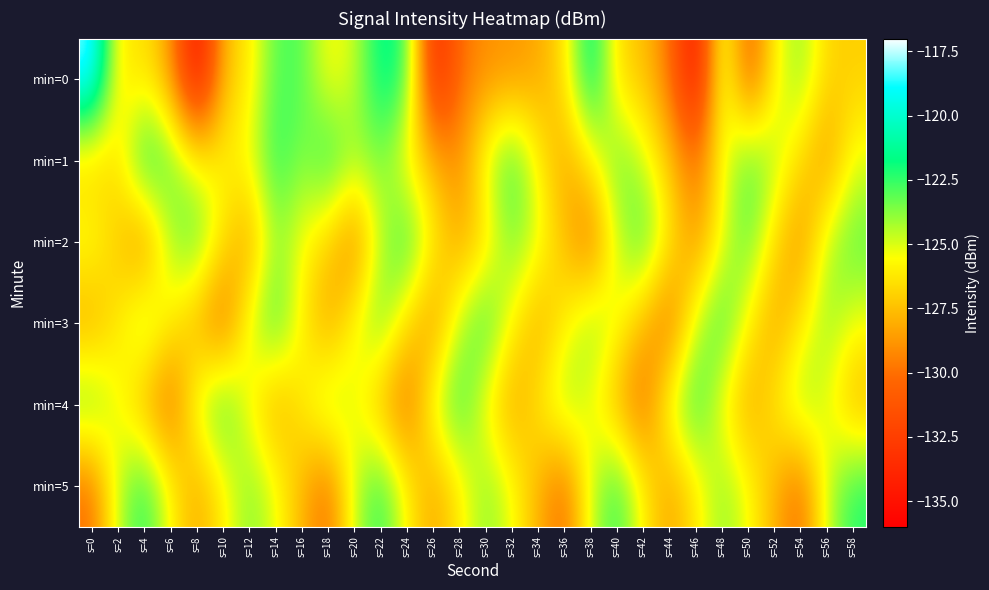

Reading left to right, list all the values displayed in this chart.

min=0: s=0=-117.7	s=2=-126.3	s=4=-126.3	s=6=-128.6	s=8=-135.6	s=10=-127.7	s=12=-126.2	s=14=-122.9	s=16=-122.9	s=18=-125.8	s=20=-124.8	s=22=-121.2	s=24=-122.5	s=26=-134.1	s=28=-130.1	s=30=-129.0	s=32=-128.9	s=34=-128.3	s=36=-126.4	s=38=-120.8	s=40=-126.7	s=42=-127.4	s=44=-129.8	s=46=-135.4	s=48=-124.2	s=50=-131.2	s=52=-125.8	s=54=-123.7	s=56=-126.9	s=58=-127.0
min=1: s=0=-127.3	s=2=-126.3	s=4=-121.5	s=6=-123.2	s=8=-125.6	s=10=-125.9	s=12=-125.2	s=14=-122.1	s=16=-123.8	s=18=-121.9	s=20=-124.0	s=22=-123.5	s=24=-126.1	s=26=-127.8	s=28=-129.2	s=30=-124.7	s=32=-122.3	s=34=-125.9	s=36=-128.4	s=38=-126.0	s=40=-123.1	s=42=-124.8	s=44=-127.3	s=46=-130.1	s=48=-125.5	s=50=-122.7	s=52=-124.3	s=54=-126.8	s=56=-128.9	s=58=-125.2
min=2: s=0=-125.1	s=2=-127.3	s=4=-129.5	s=6=-124.2	s=8=-122.8	s=10=-126.4	s=12=-128.7	s=14=-123.9	s=16=-125.6	s=18=-127.1	s=20=-129.8	s=22=-124.5	s=24=-122.1	s=26=-125.9	s=28=-128.3	s=30=-126.7	s=32=-123.4	s=34=-125.0	s=36=-127.6	s=38=-130.2	s=40=-124.8	s=42=-122.5	s=44=-126.1	s=46=-128.9	s=48=-125.3	s=50=-123.0	s=52=-126.7	s=54=-129.1	s=56=-124.4	s=58=-122.9
min=3: s=0=-128.4	s=2=-126.1	s=4=-123.7	s=6=-125.9	s=8=-128.2	s=10=-130.5	s=12=-124.8	s=14=-122.4	s=16=-126.0	s=18=-128.6	s=20=-125.3	s=22=-123.1	s=24=-126.7	s=26=-129.0	s=28=-124.5	s=30=-122.2	s=32=-125.8	s=34=-128.3	s=36=-126.0	s=38=-123.6	s=40=-125.2	s=42=-127.9	s=44=-130.3	s=46=-124.7	s=48=-122.3	s=50=-125.9	s=52=-128.5	s=54=-126.2	s=56=-123.8	s=58=-125.4
min=4: s=0=-122.9	s=2=-125.5	s=4=-128.1	s=6=-130.4	s=8=-124.6	s=10=-122.2	s=12=-125.8	s=14=-128.4	s=16=-126.1	s=18=-123.7	s=20=-125.3	s=22=-128.0	s=24=-130.3	s=26=-124.7	s=28=-122.3	s=30=-125.9	s=32=-128.5	s=34=-126.2	s=36=-123.8	s=38=-125.4	s=40=-128.0	s=42=-130.3	s=44=-124.6	s=46=-122.2	s=48=-125.8	s=50=-128.4	s=52=-126.1	s=54=-123.7	s=56=-125.3	s=58=-128.0
min=5: s=0=-130.1	s=2=-124.5	s=4=-122.1	s=6=-125.7	s=8=-128.3	s=10=-126.0	s=12=-123.6	s=14=-125.2	s=16=-127.9	s=18=-130.2	s=20=-124.6	s=22=-122.2	s=24=-125.8	s=26=-128.4	s=28=-126.1	s=30=-123.7	s=32=-125.3	s=34=-128.0	s=36=-130.3	s=38=-124.7	s=40=-122.3	s=42=-125.9	s=44=-128.5	s=46=-126.2	s=48=-123.8	s=50=-125.4	s=52=-128.0	s=54=-130.3	s=56=-124.6	s=58=-122.2